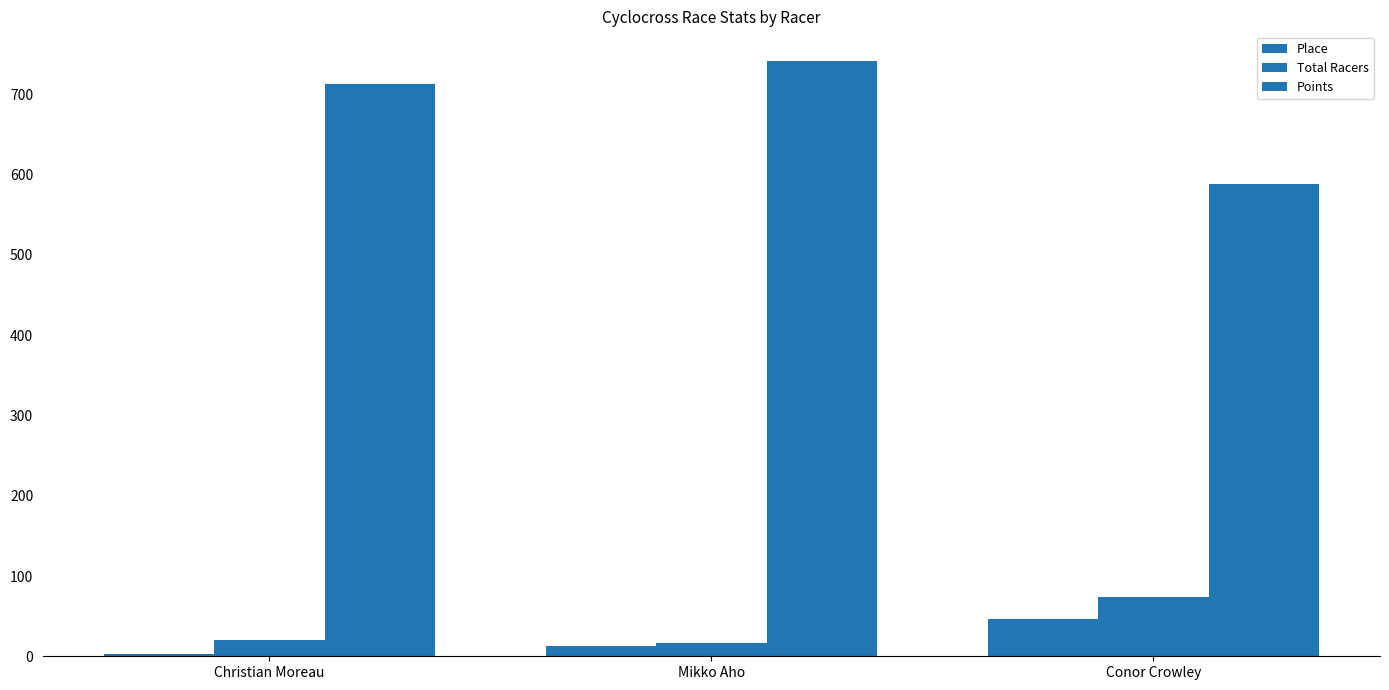

At which category is the sum across all series the highest?

Mikko Aho